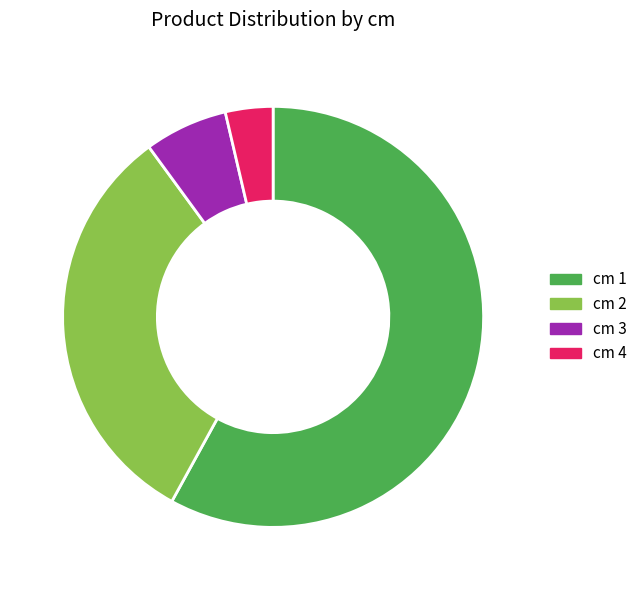

How many slices are in this pie chart?

4